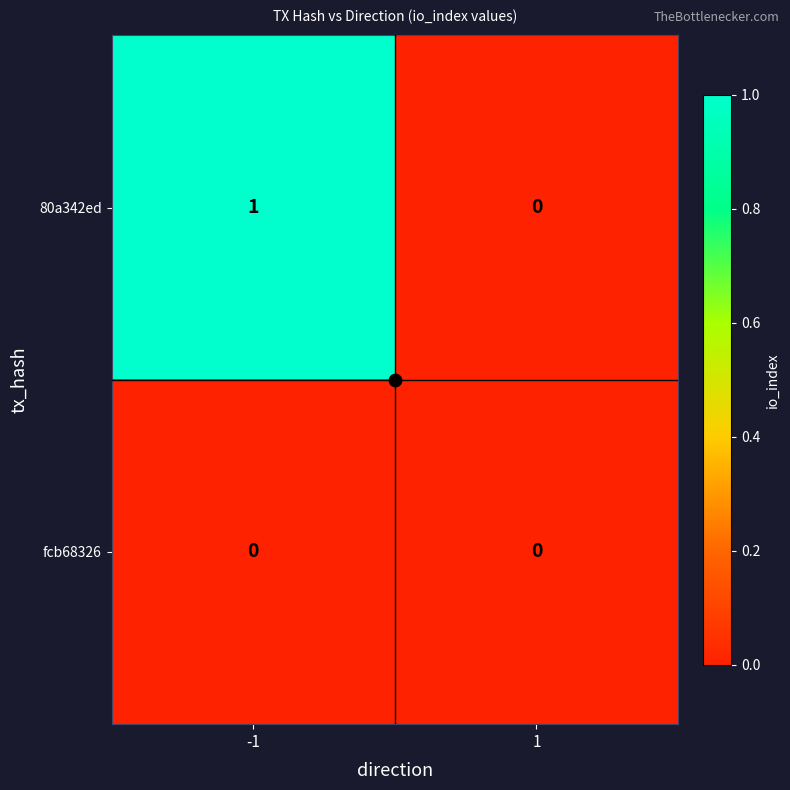

Is it true that fcb68326 equals 0 at -1?

True